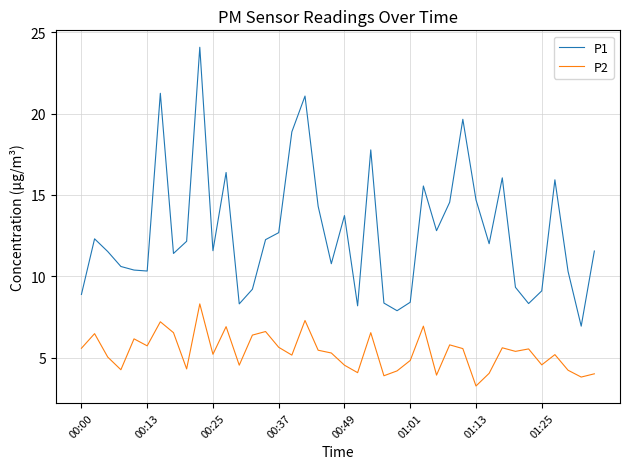

Which series has the largest total across all categories?

P1